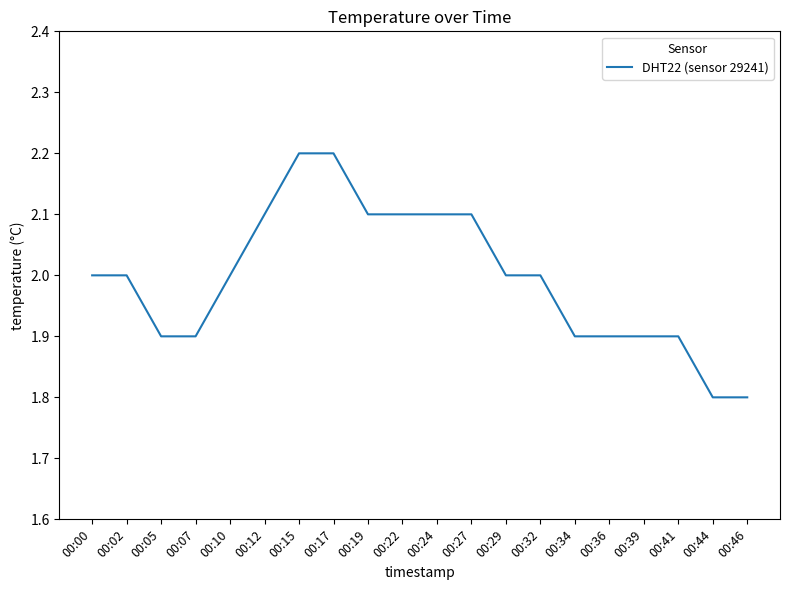

How many lines are shown in the chart?

1